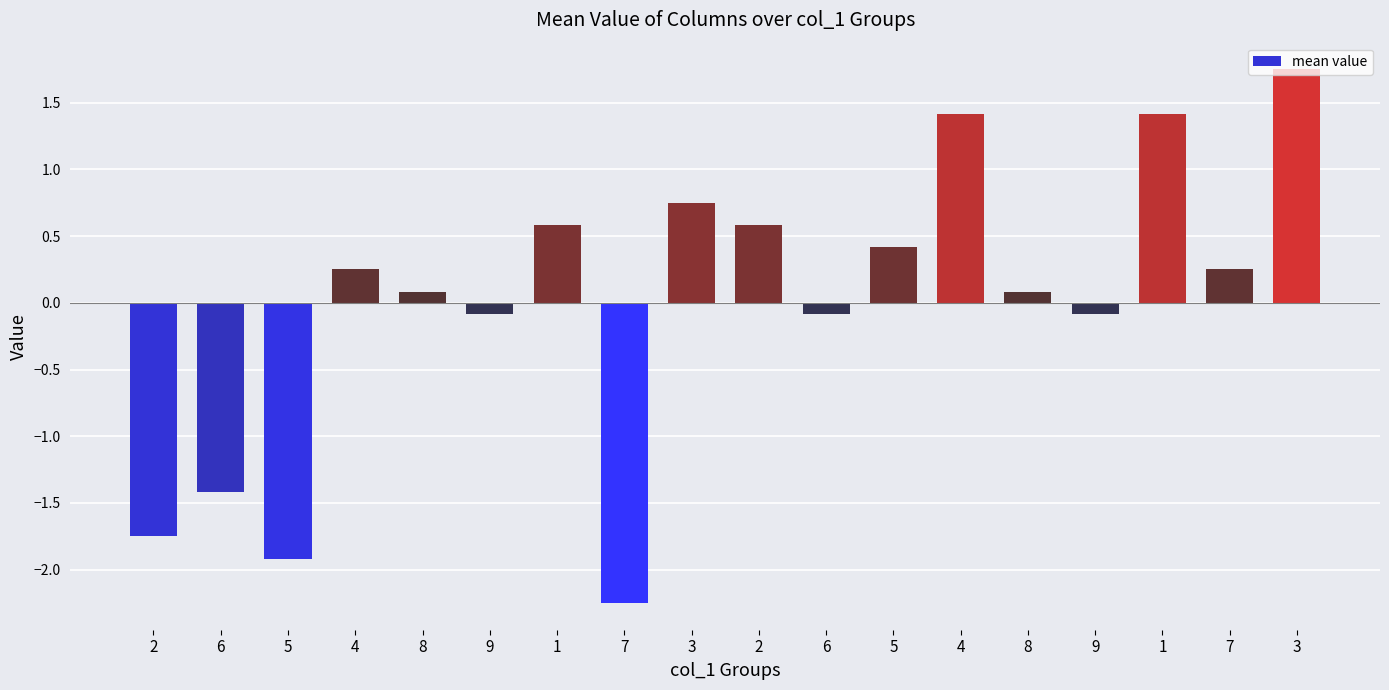

What is the change in value from 6 to 3?

+3.2